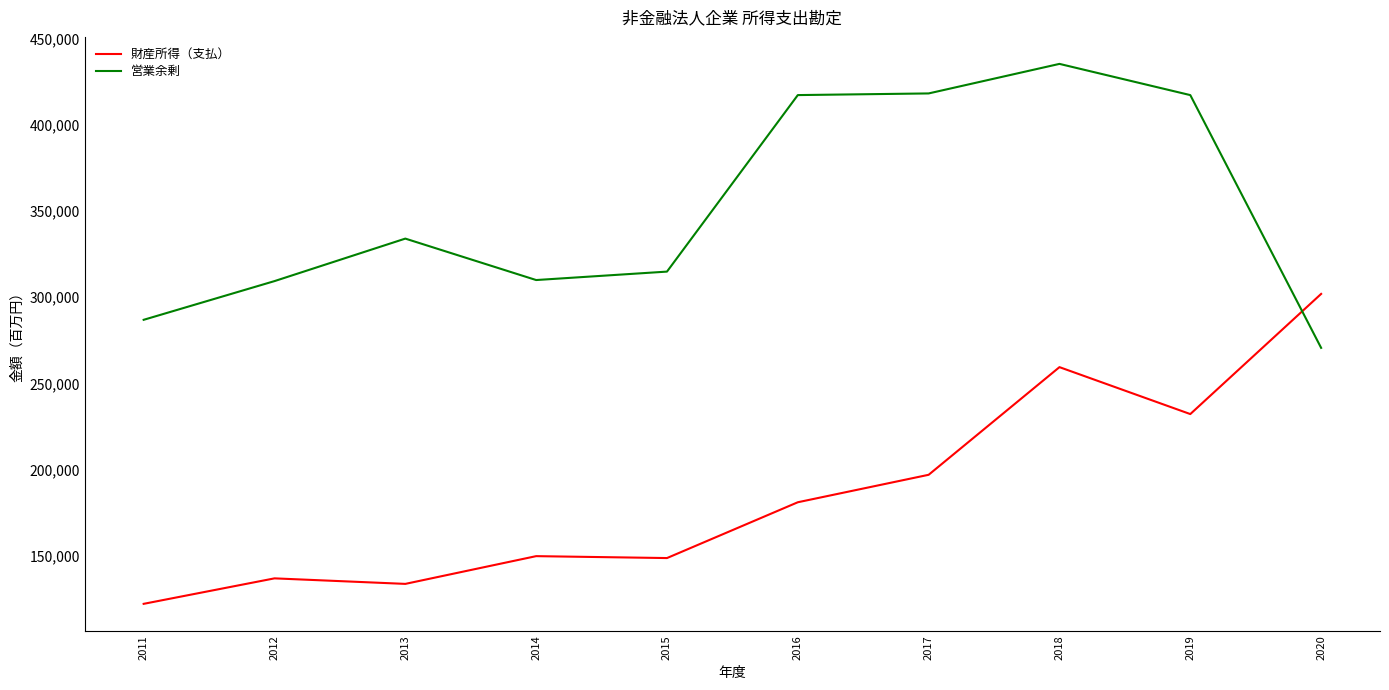

What are all the series names shown in the legend?

財産所得（支払）, 営業余剰